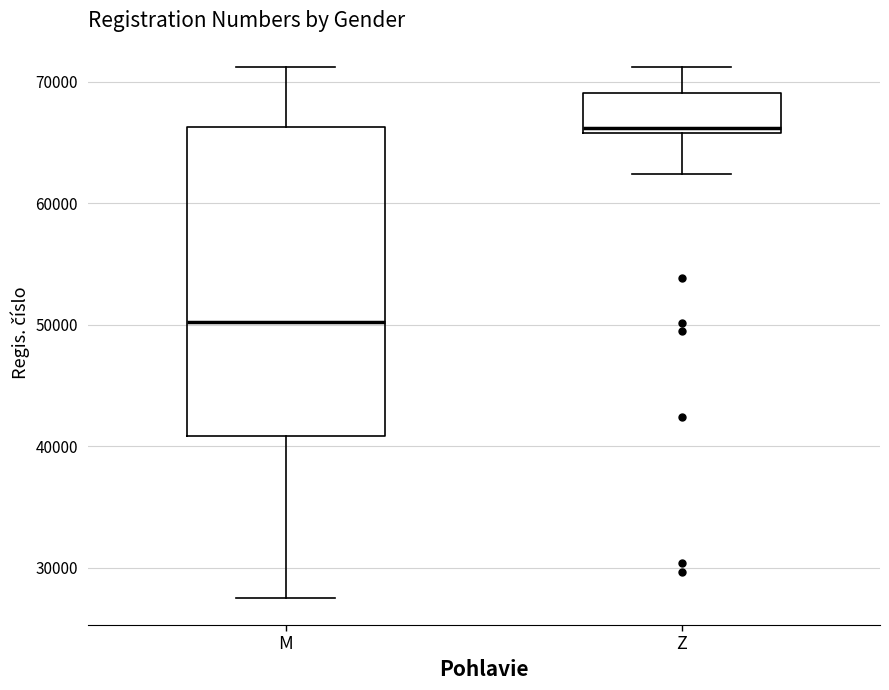

Reading left to right, read every box against the y-axis: the position of its median line, the range the box covers, and the ends of its whiskers. The values are not printed on the chart, so give them approximately, as read against the axis.

M: median 50000, box 41000 to 66000, whiskers 27000 to 71000
Z: median 66000 (just above the box's lower edge), box 66000 to 69000, whiskers 62000 to 71000